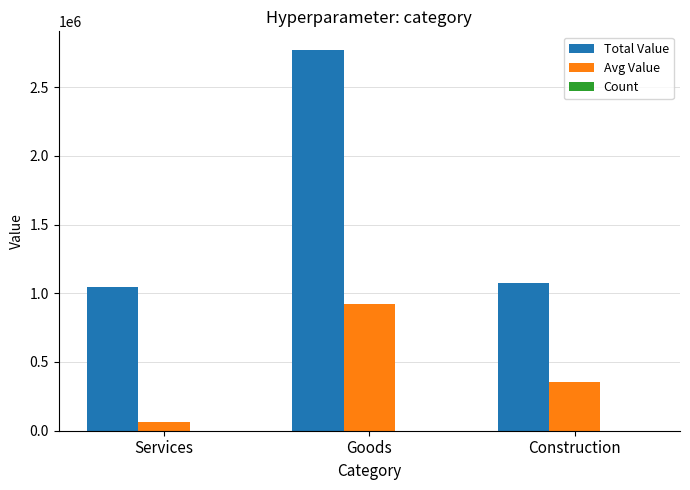

True or false: Avg Value has a value of 1560450.9 at Goods.

False